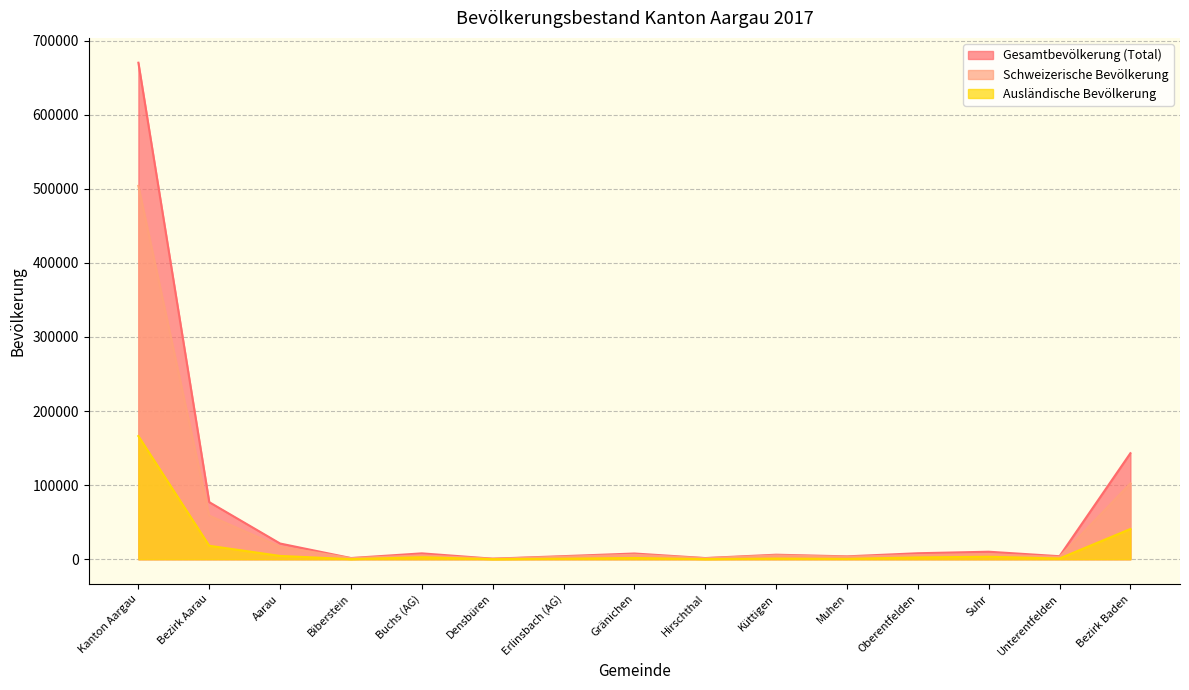

Count the number of data series in this chart.

3